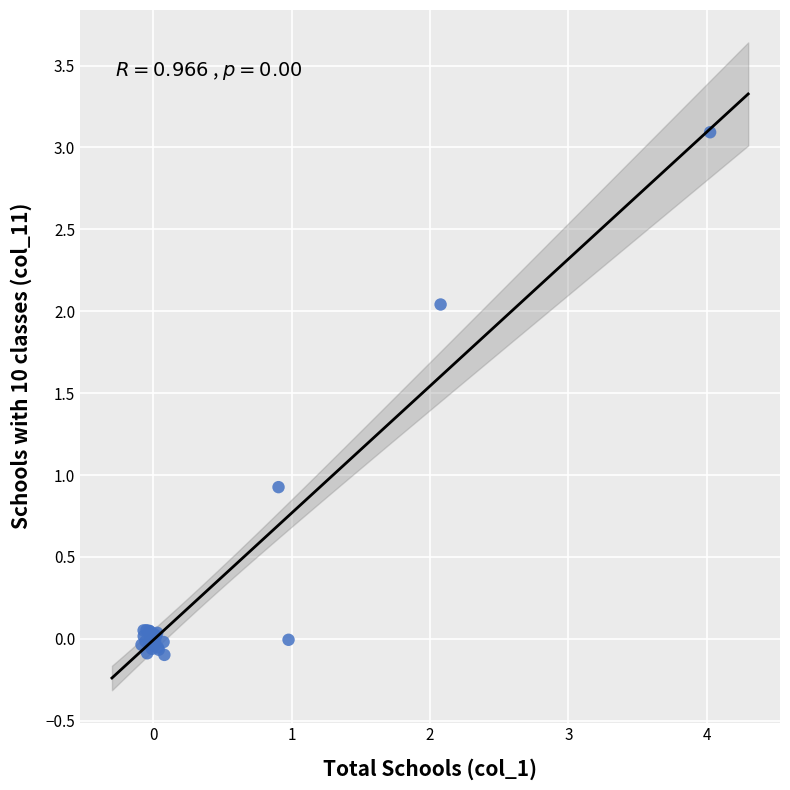

What Y value in the scatter plot is closest to 1?

0.9